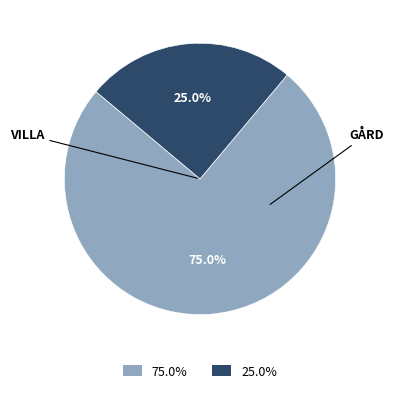

How many segments does this pie chart have?

2